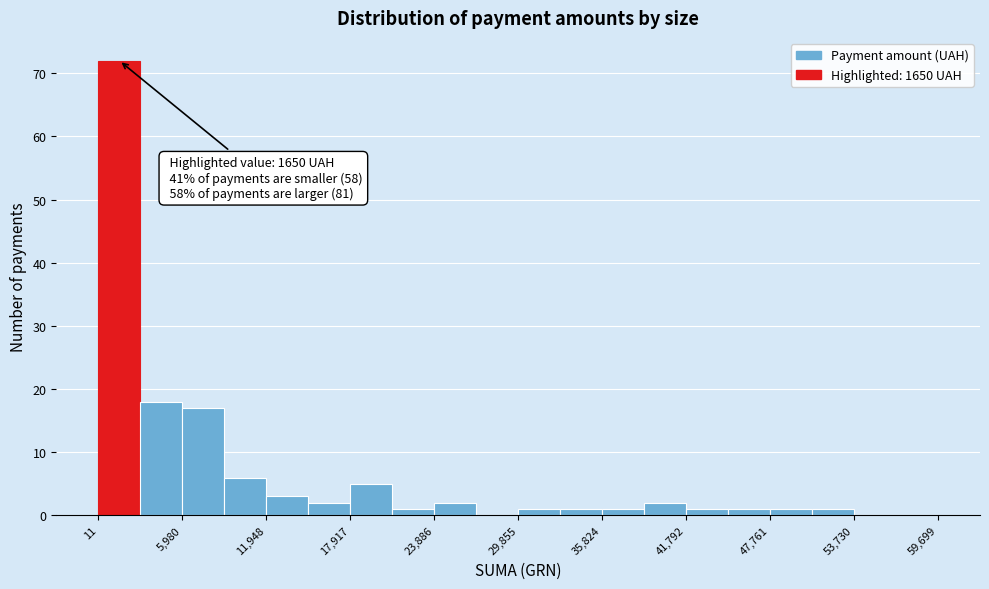

Read against the x-axis, roughly where is the centre of the tallest bar?

2000